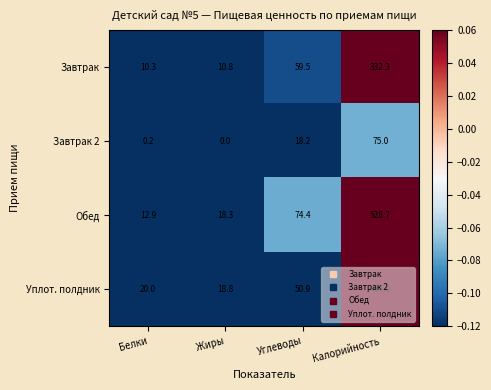

What is the maximum value shown in the chart?

528.7